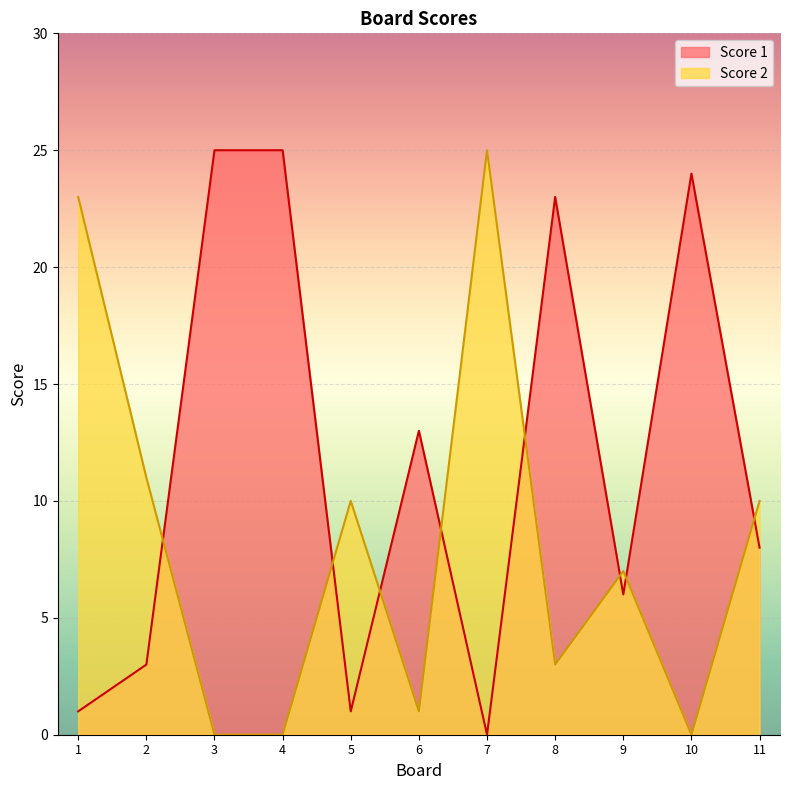

True or false: Score 1 has more than 1 interior local peaks.

True